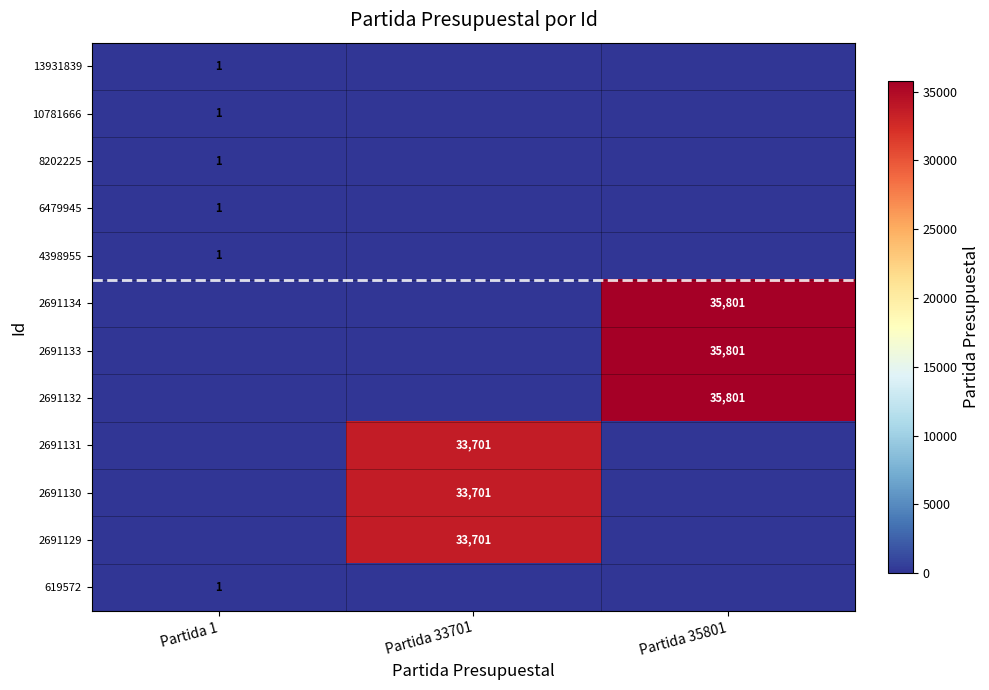

Is it true that 6479945 equals 1 at Partida 1?

True